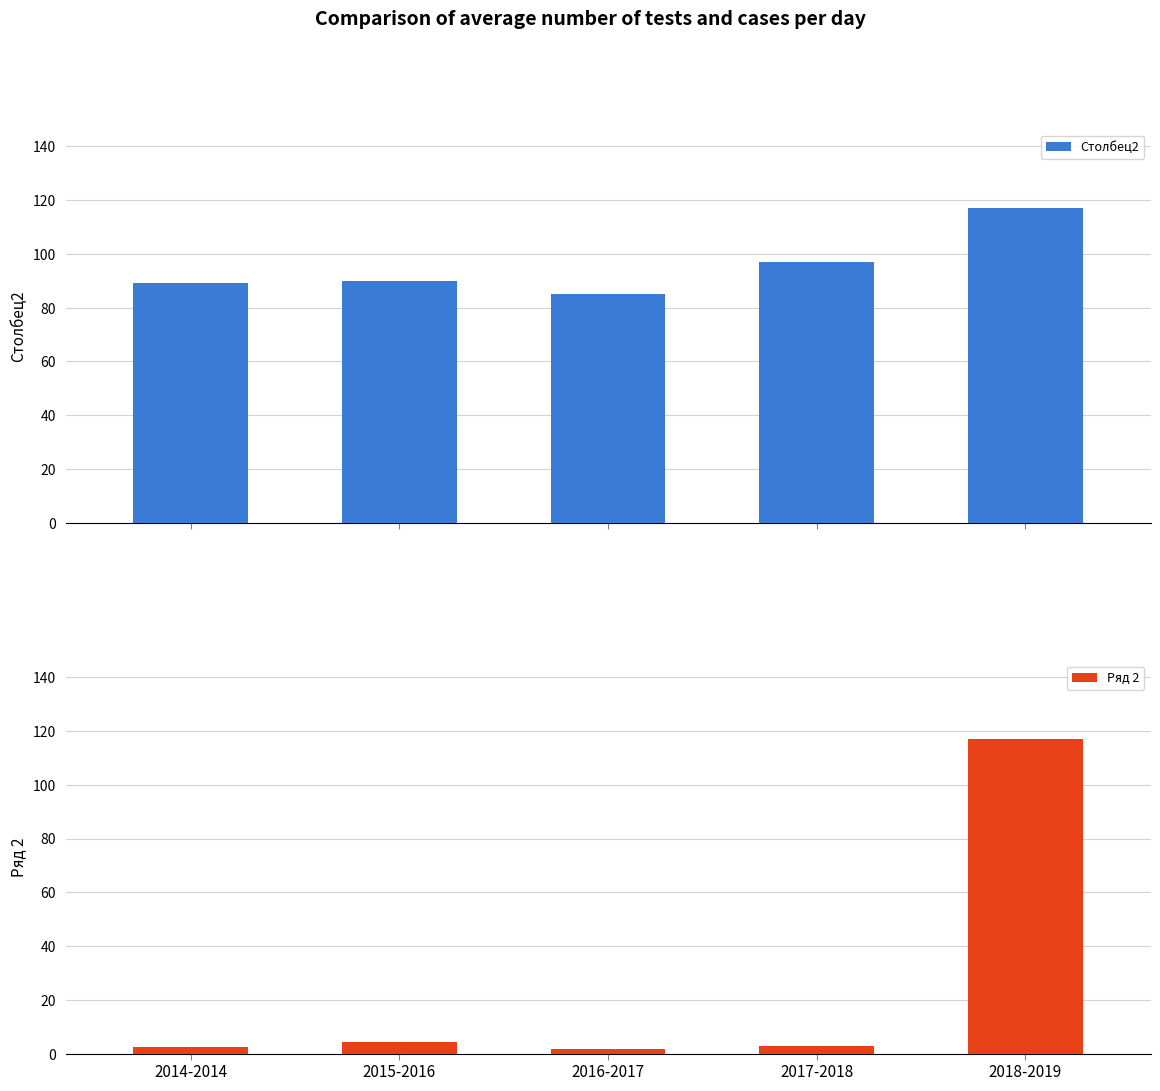

What position from the left is 2015-2016?

2